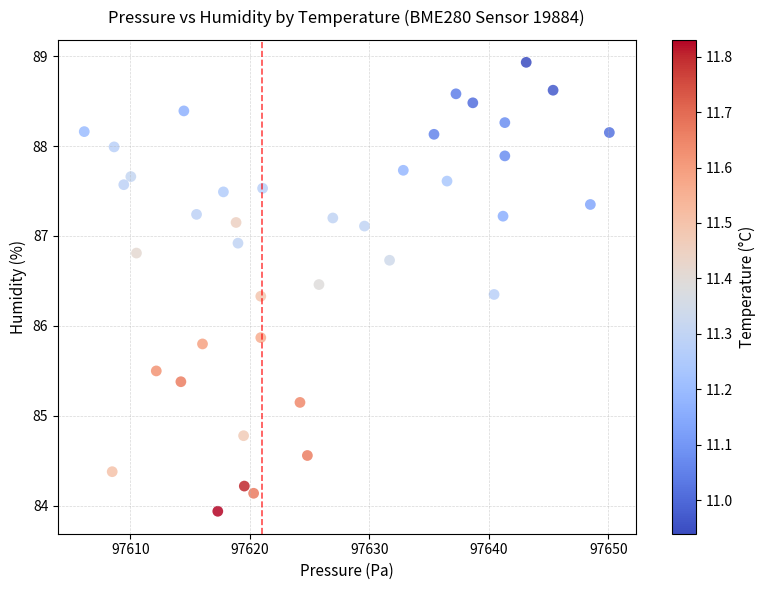

What Y value in the scatter plot is closest to 86?

85.9